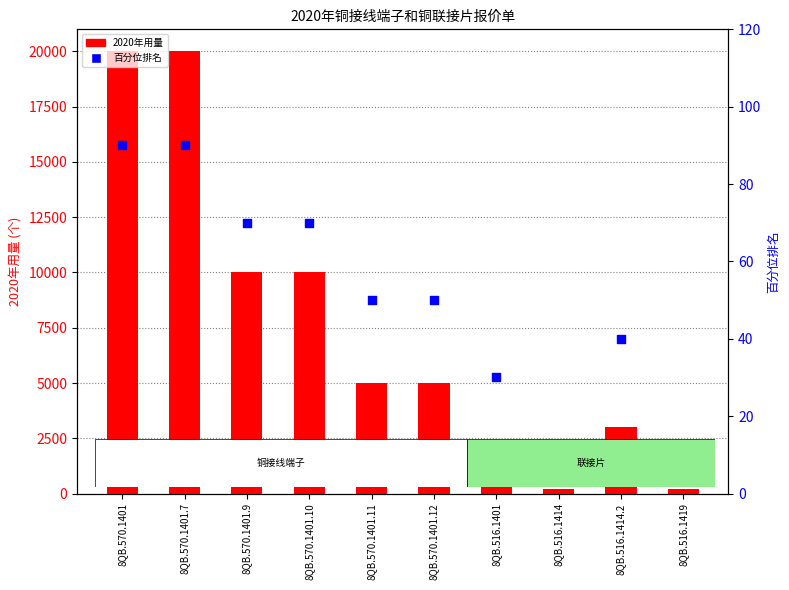

Which series contains the lowest Y value?

百分位排名